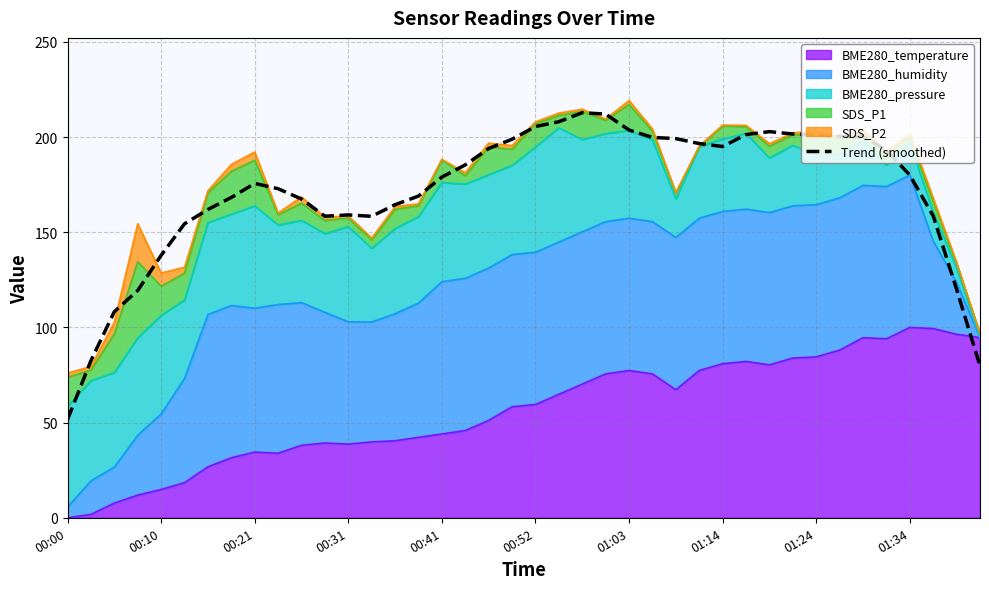

What is the minimum value shown in the chart?

51.6